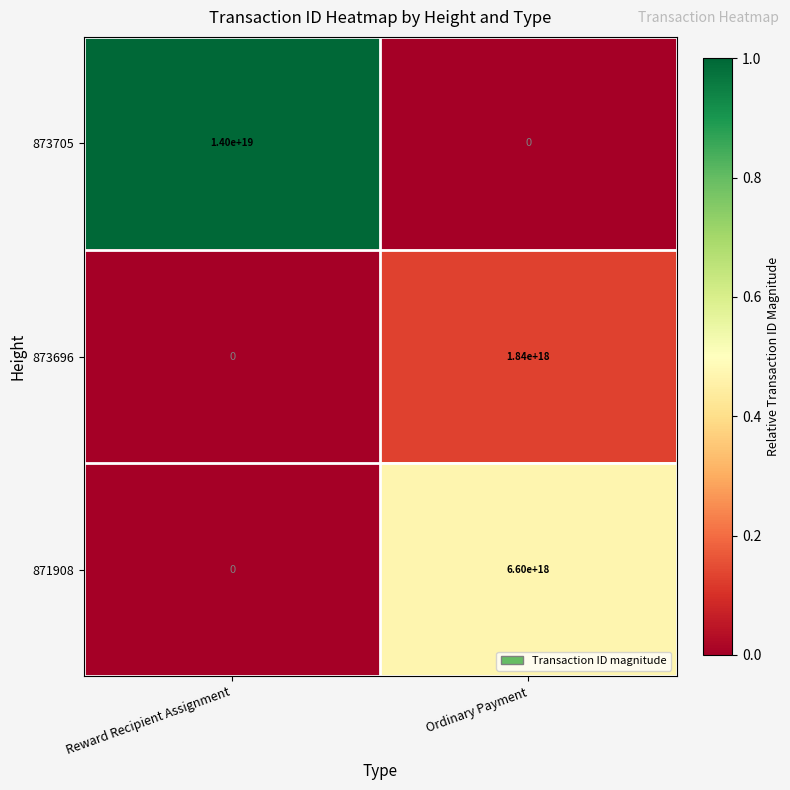

Which label corresponds to the largest value in the chart?

Reward Recipient Assignment